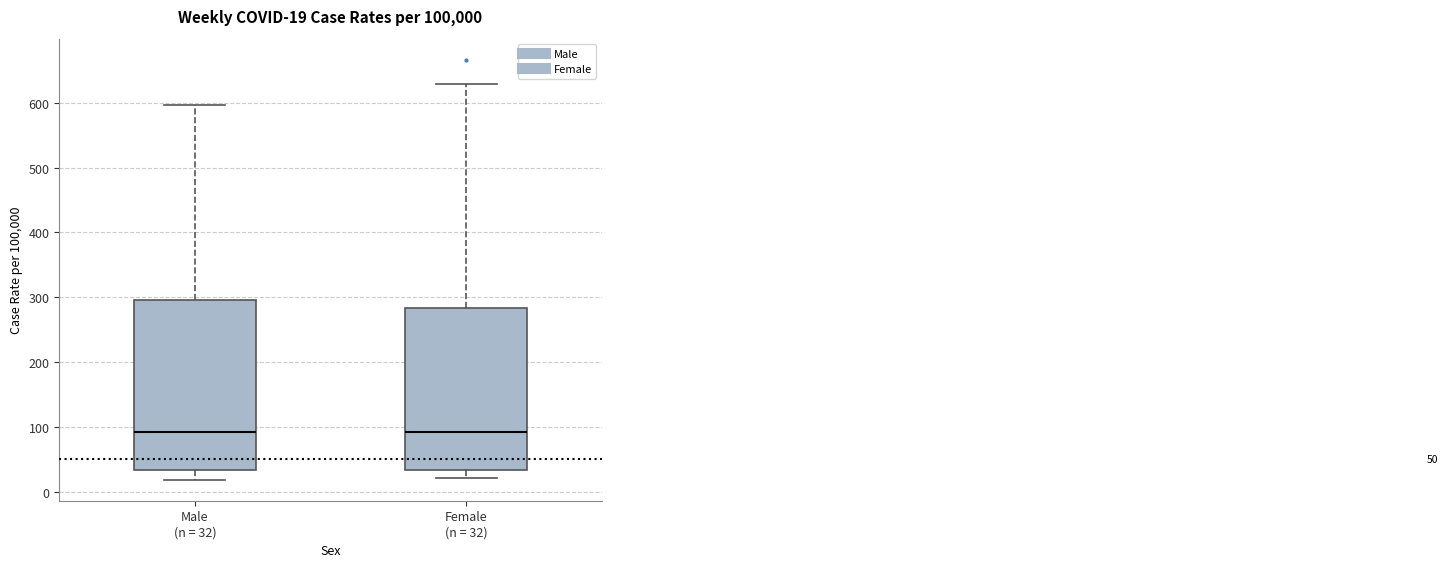

Which box is the tallest, from its lower edge to its upper edge?

Male (n = 32)